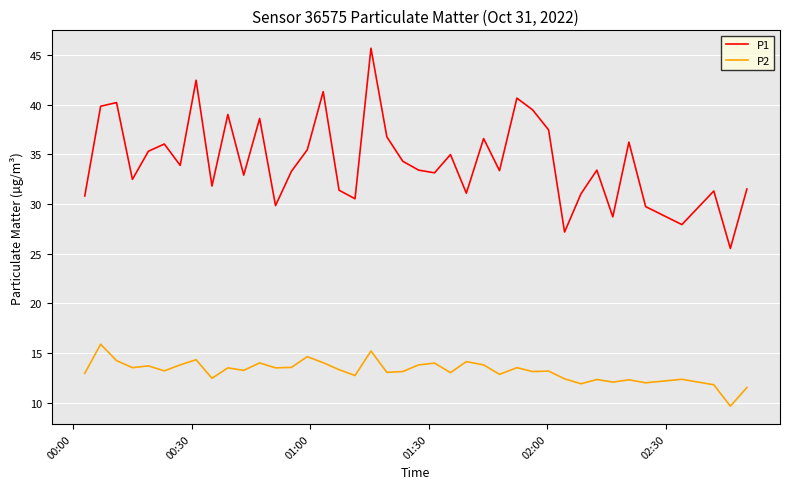

Which series has the largest total across all categories?

P1